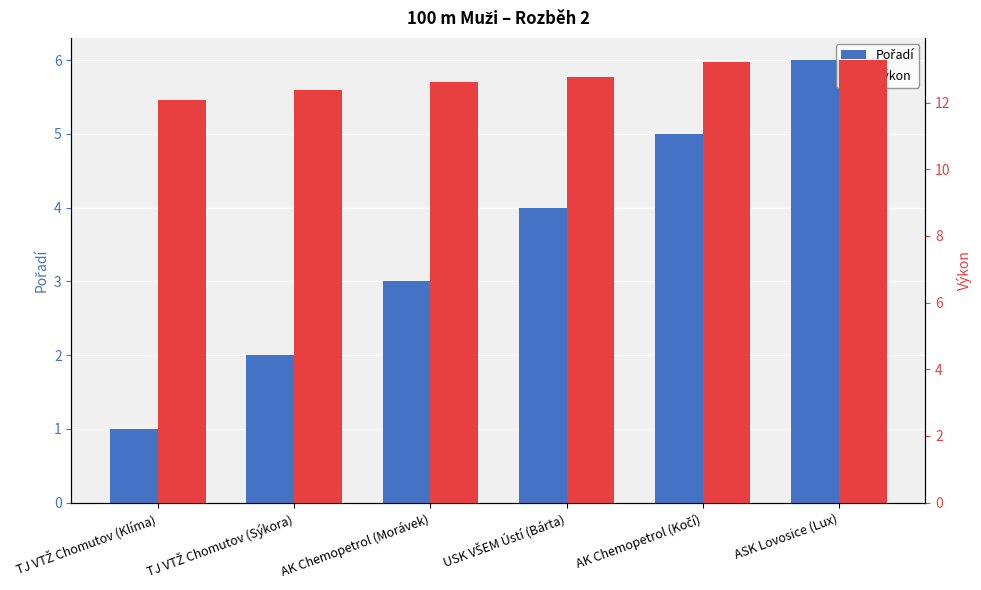

How many groups of bars are there?

6